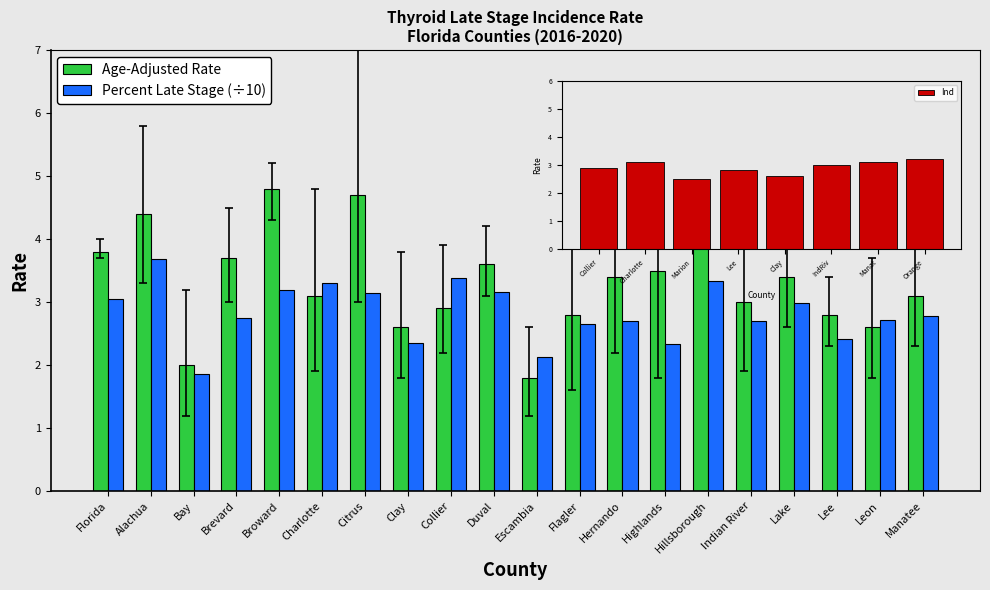

Which category has the highest value in the Percent Late Stage (÷10) series?

Alachua